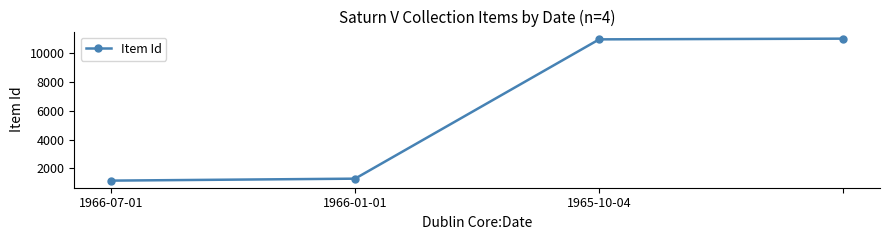

What is the greatest value displayed?

11009